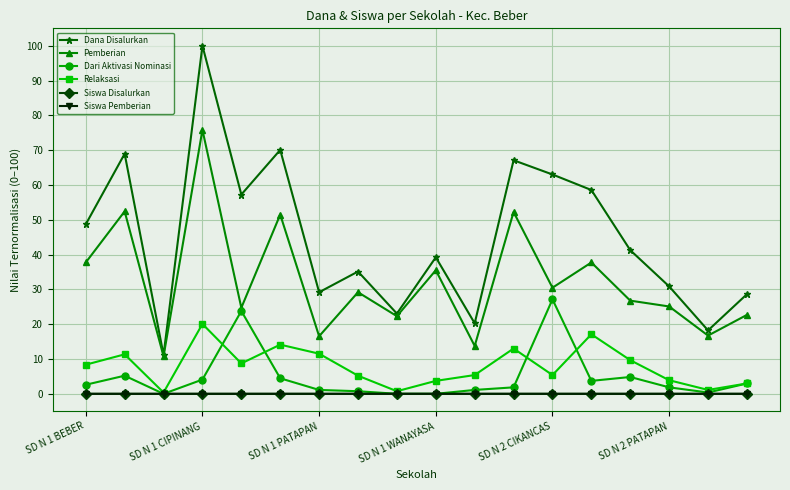

True or false: Siswa Disalurkan and Siswa Pemberian cross at least once.

False